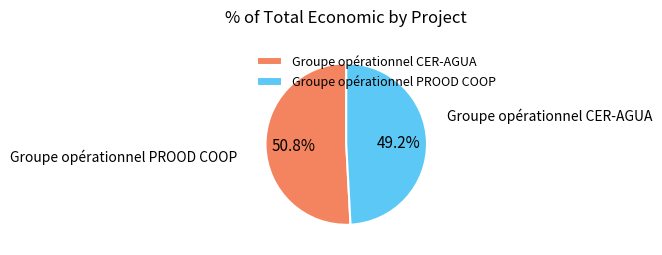

Is Groupe opérationnel PROOD COOP the majority of the pie?

No